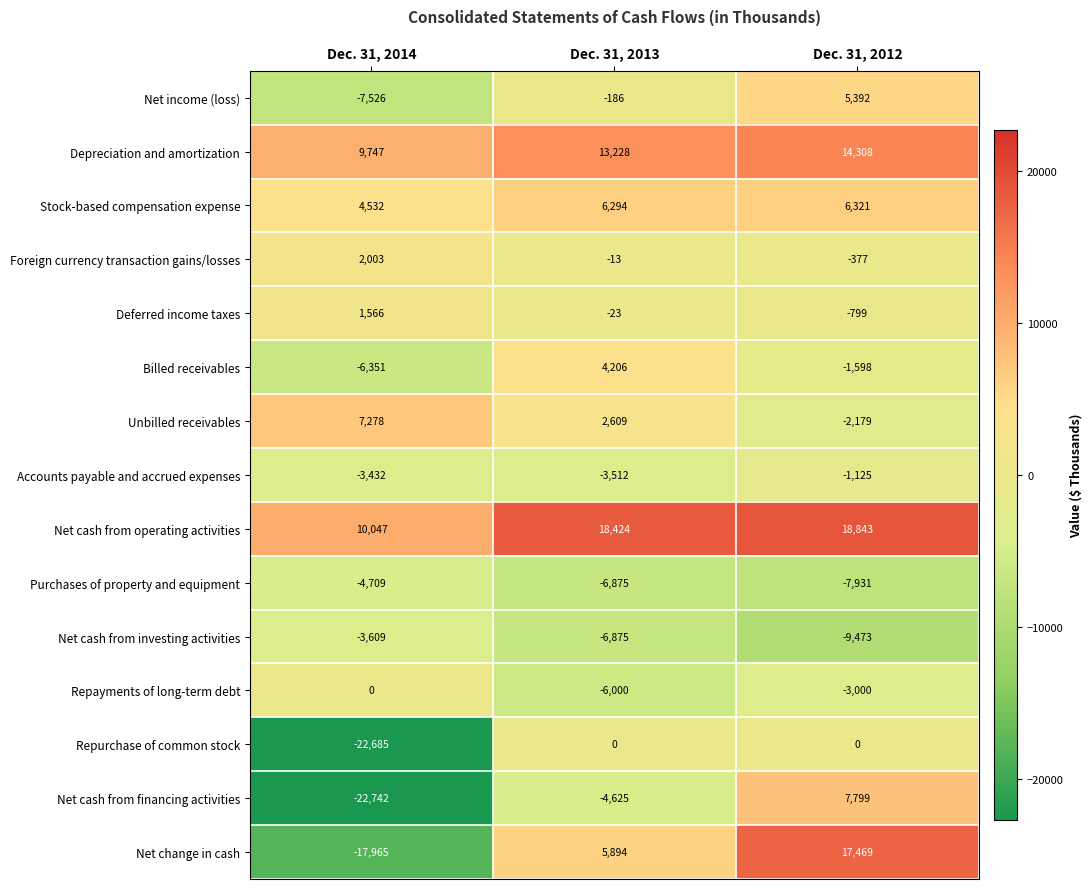

At which category does the chart reach its minimum across all series?

Dec. 31, 2014